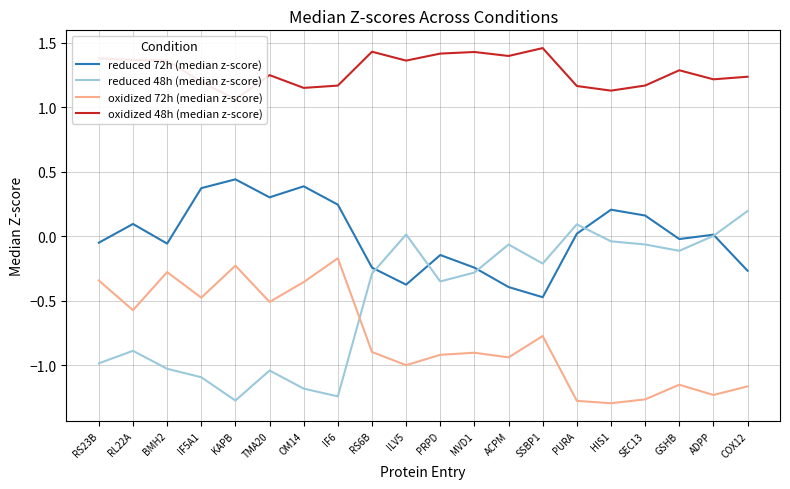

Rank the categories by oxidized 48h (median z-score) value from lowest to highest.

KAPB, HIS1, OM14, PURA, IF6, SEC13, IF5A1, ADPP, COX12, TMA20, GSHB, ILV5, BMH2, RL22A, RS23B, ACPM, PRPD, MVD1, RS6B, SSBP1